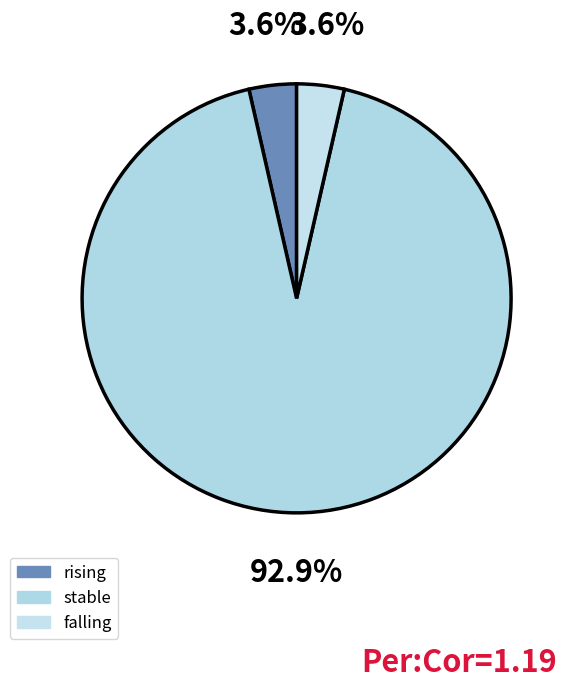

Does stable represent more than half of the total?

Yes